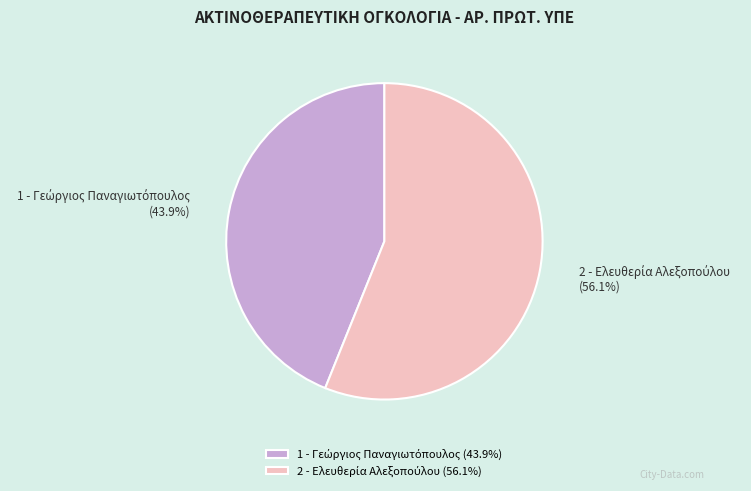

How many segments does this pie chart have?

2